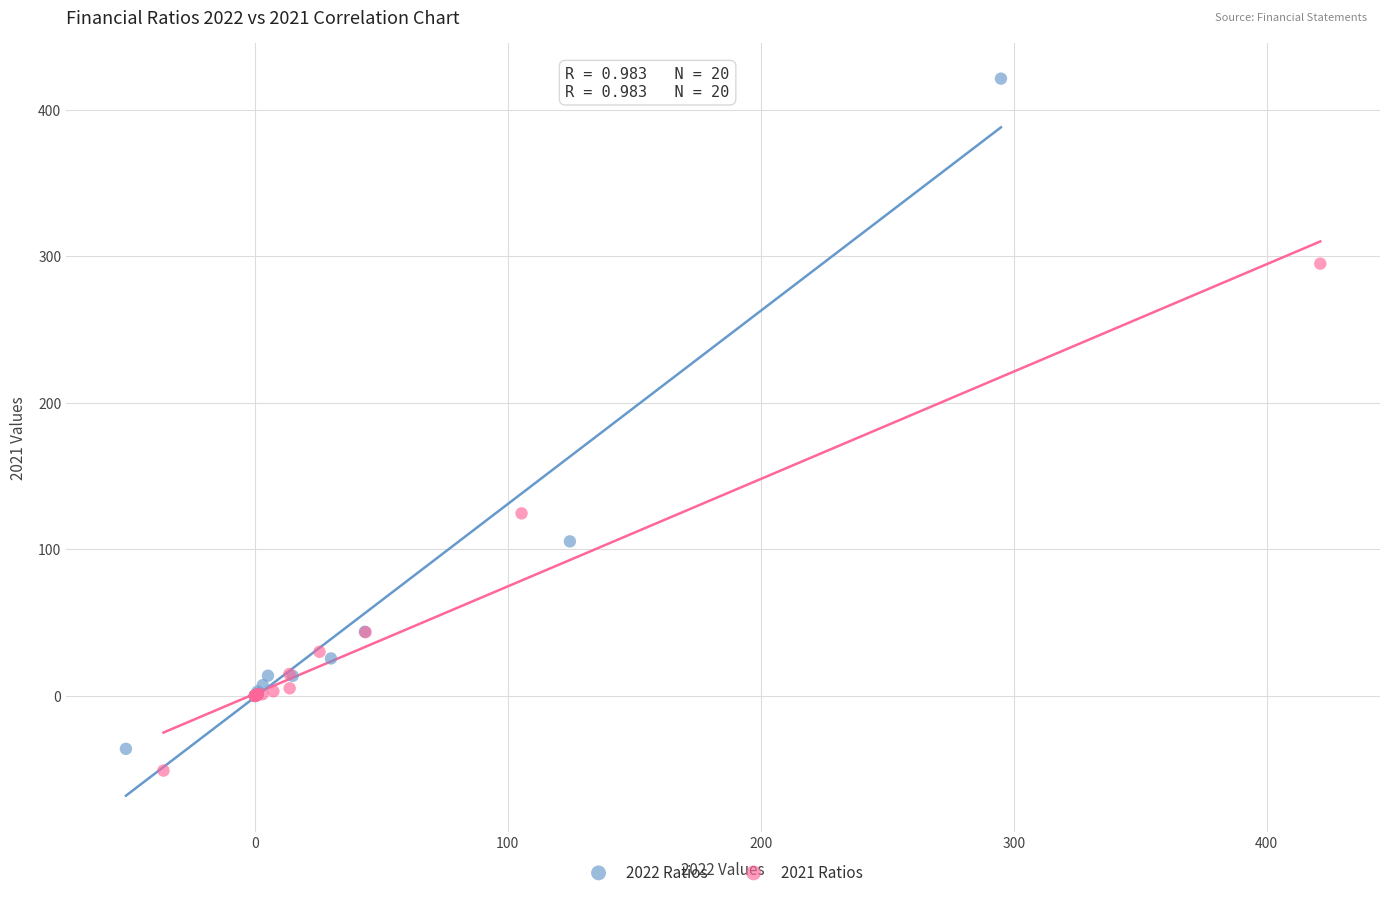

Which series reaches the maximum Y coordinate?

2022 Ratios